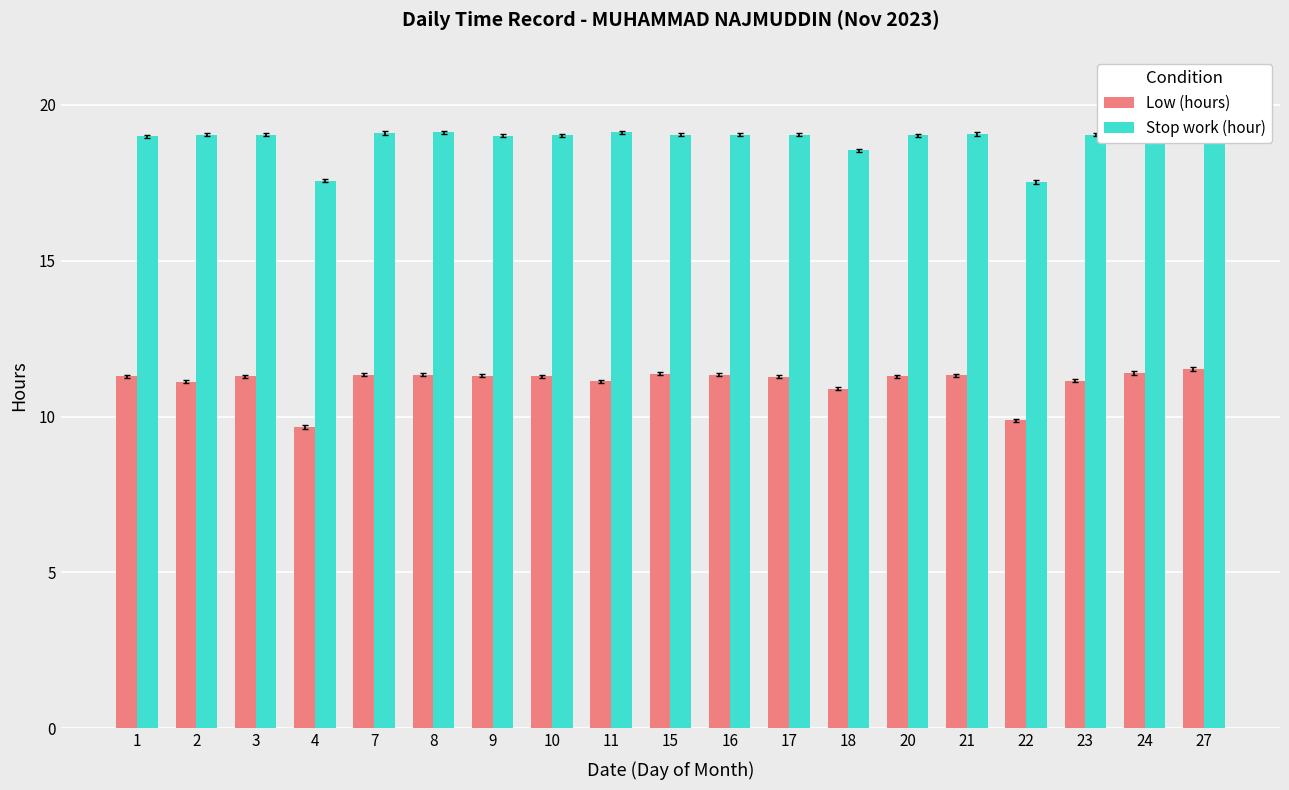

Reading left to right, transcribe all the data shown in this chart.

Low (hours): 1=11.3	2=11.1	3=11.3	4=9.7	7=11.3	8=11.3	9=11.3	10=11.3	11=11.1	15=11.4	16=11.3	17=11.3	18=10.9	20=11.3	21=11.3	22=9.9	23=11.2	24=11.4	27=11.5
Stop work (hour): 1=19.0	2=19.1	3=19.1	4=17.6	7=19.1	8=19.1	9=19.0	10=19.0	11=19.1	15=19.1	16=19.1	17=19.1	18=18.6	20=19.0	21=19.1	22=17.5	23=19.1	24=19.1	27=19.6